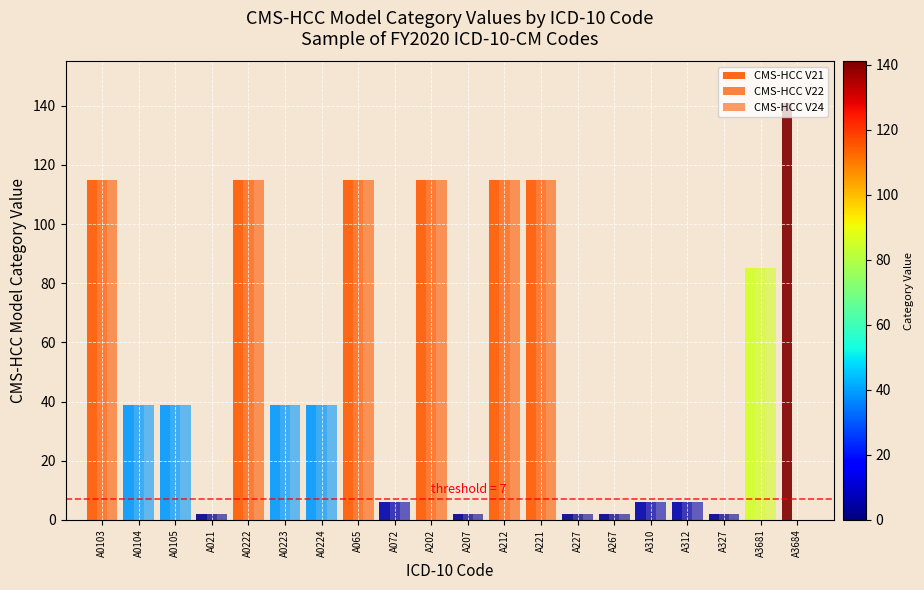

Which category has the highest value across all series?

A3684